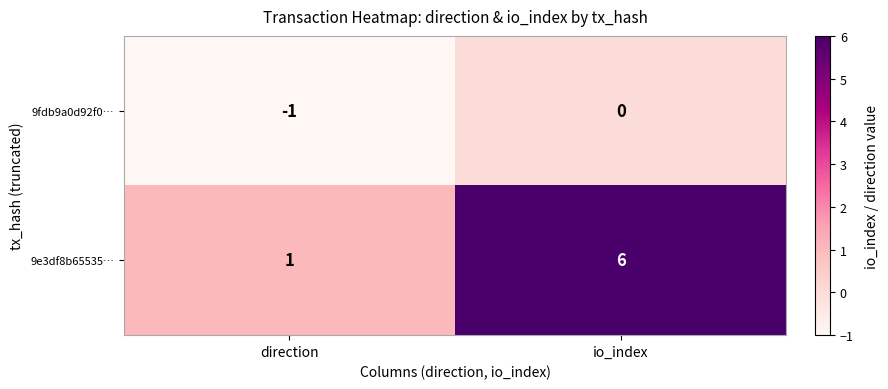

What is the difference between the maximum and minimum values in the 9e3df8b65535… series?

5